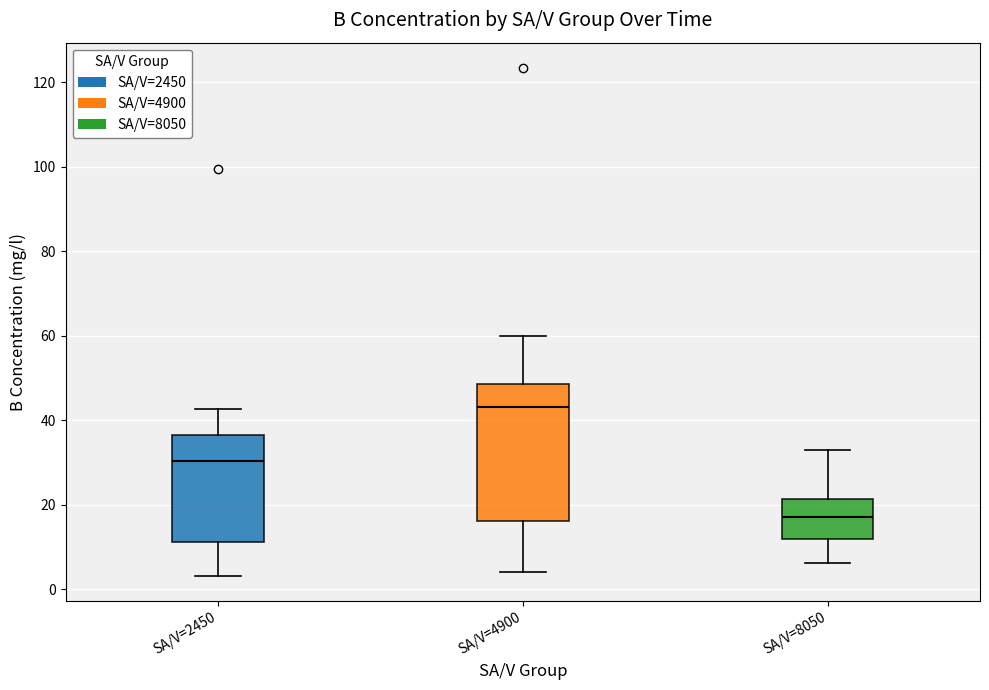

Which box has the highest median line?

SA/V=4900